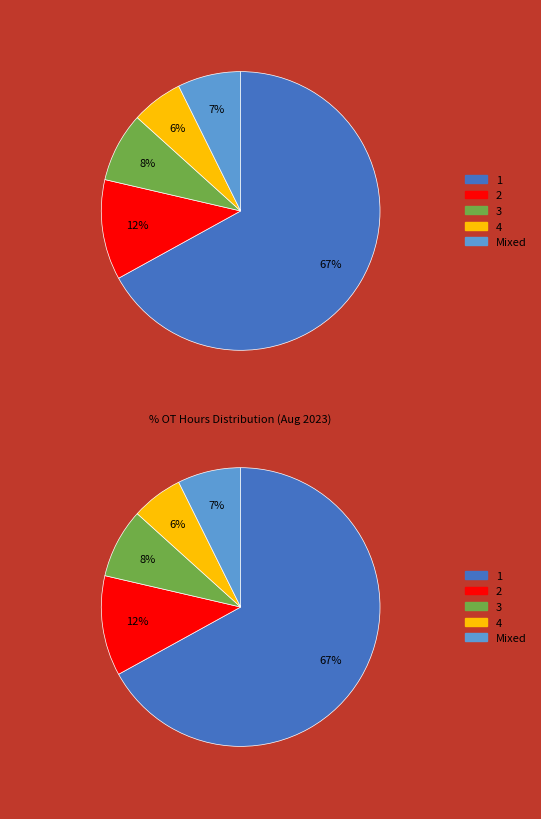

Do 5 and 3 together represent more than half of the pie?

No